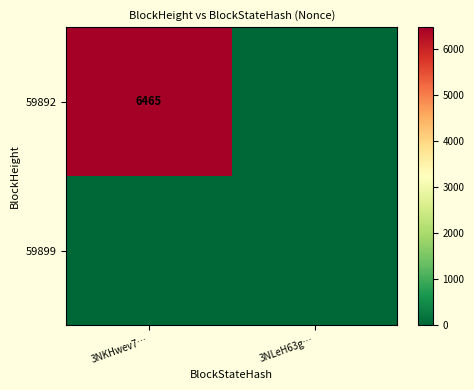

The value of 59892 at 3NLeH63g… is 0. True or false?

True